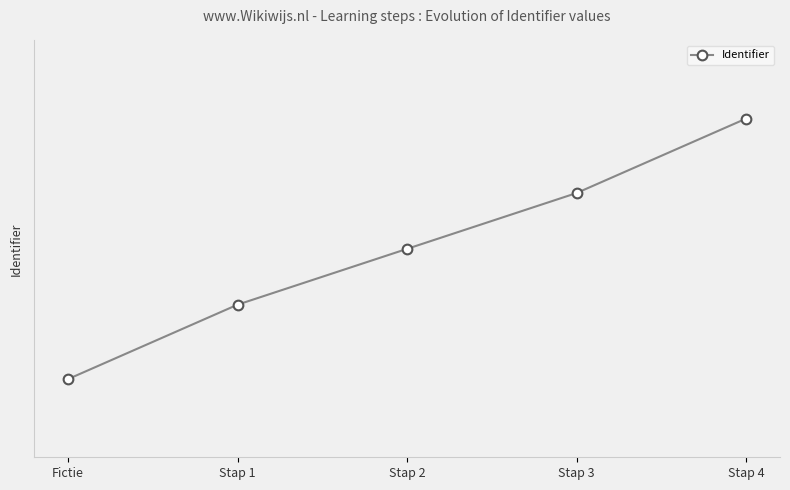

True or false: there are more than 2 points higher than both neighbors.

False